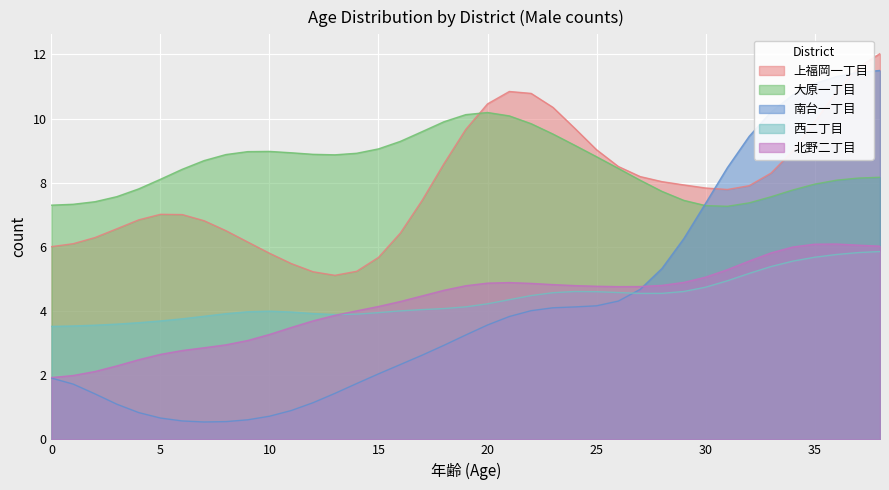

True or false: 西二丁目 and 上福岡一丁目 intersect in this chart.

False